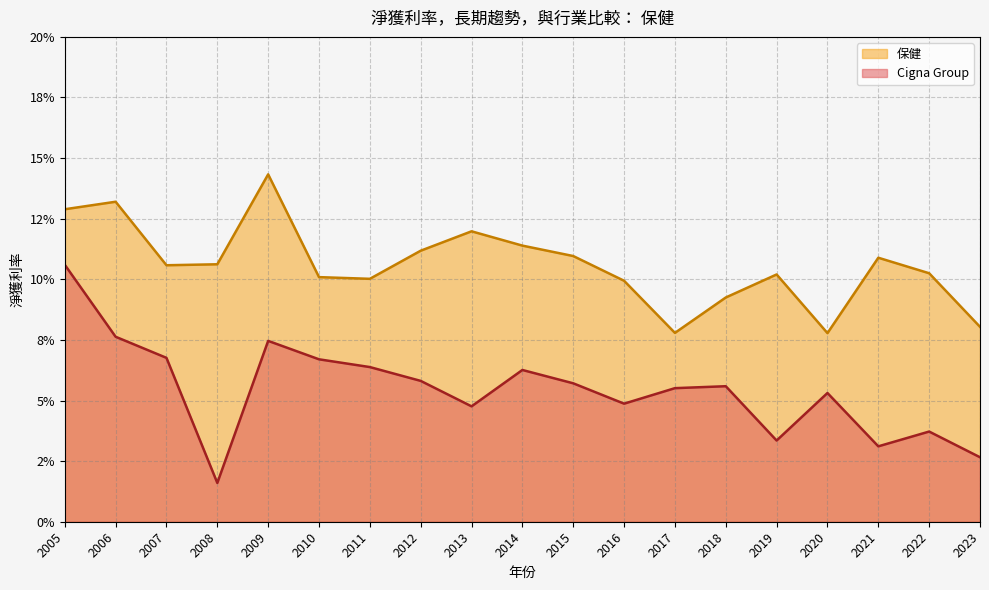

Which has a higher value, 2017 or 2006?

2006